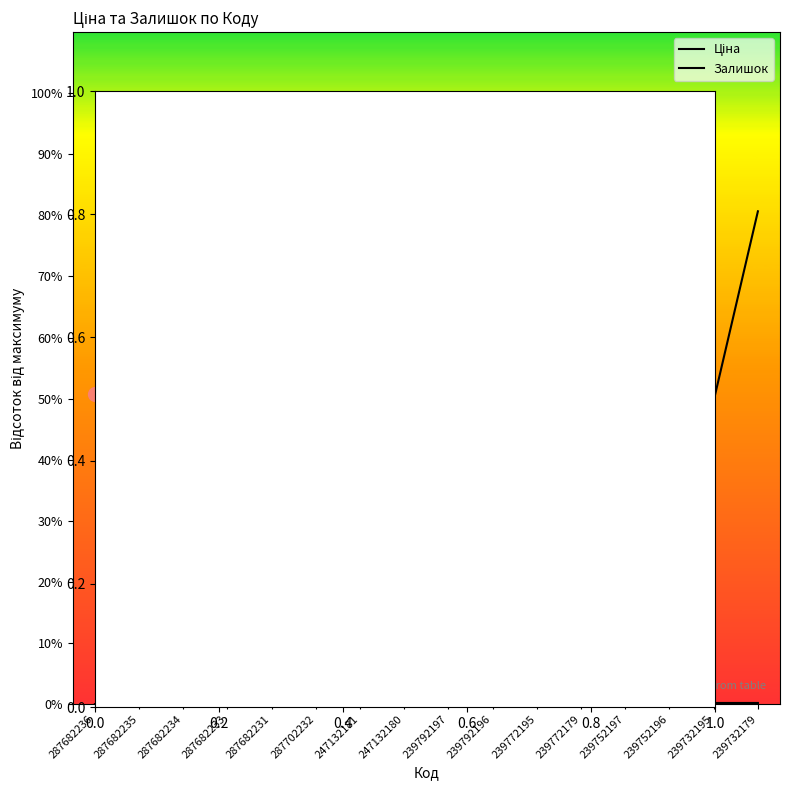

Rank the series by their maximum value, from lowest to highest.

Ціна, Залишок